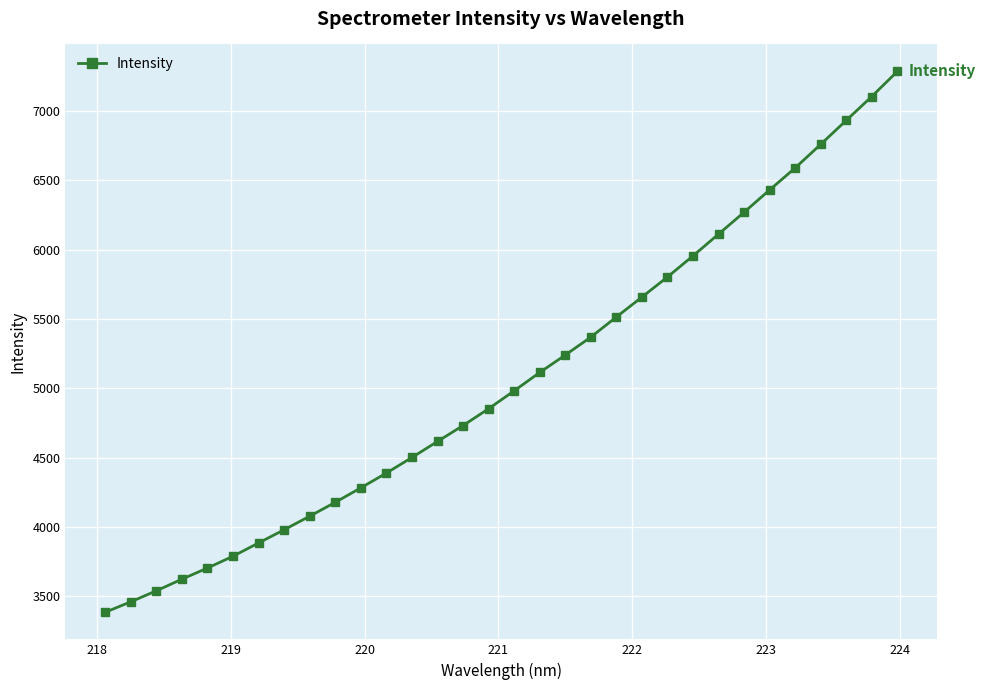

What is the maximum value shown in the chart?

7284.1